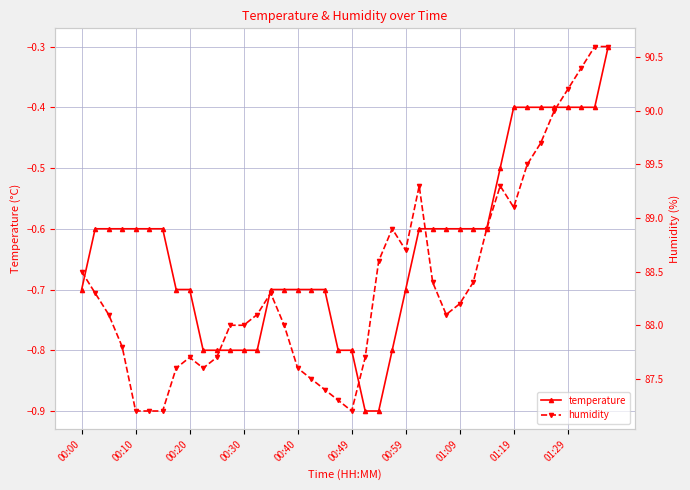

What is the difference between the second highest and second lowest values in the temperature series?

0.5